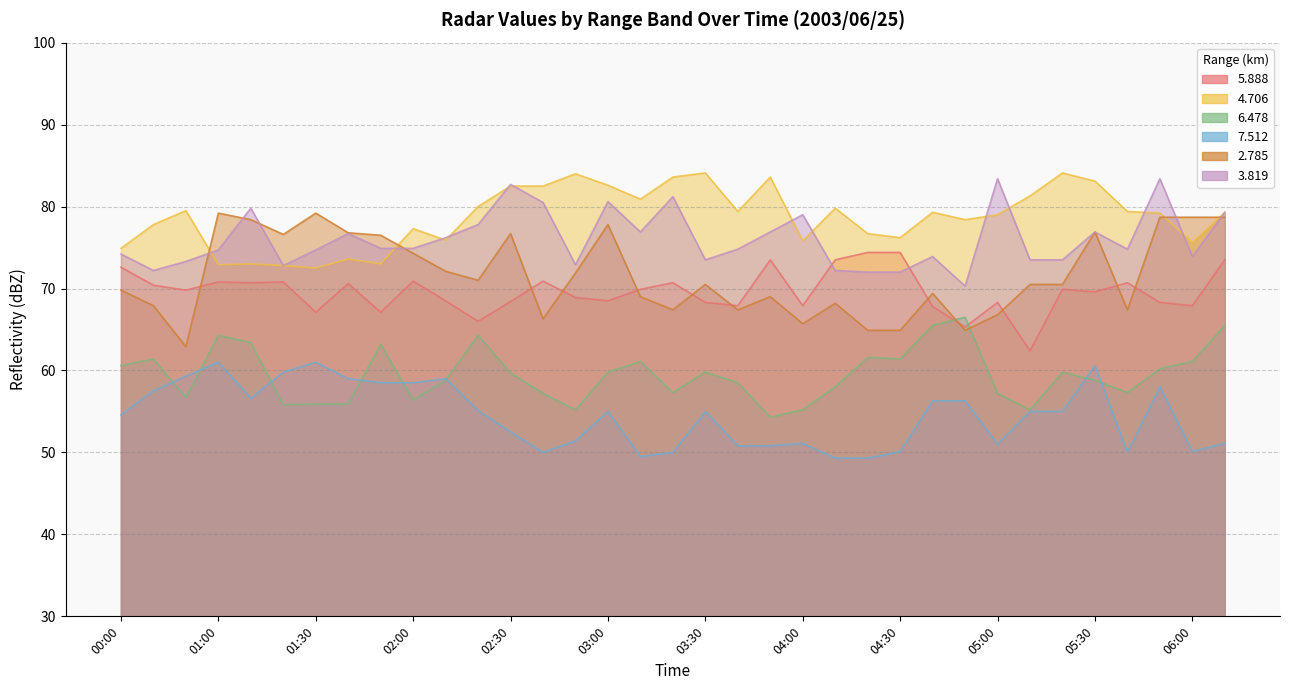

What is the label of the 22nd point from the right?

02:40